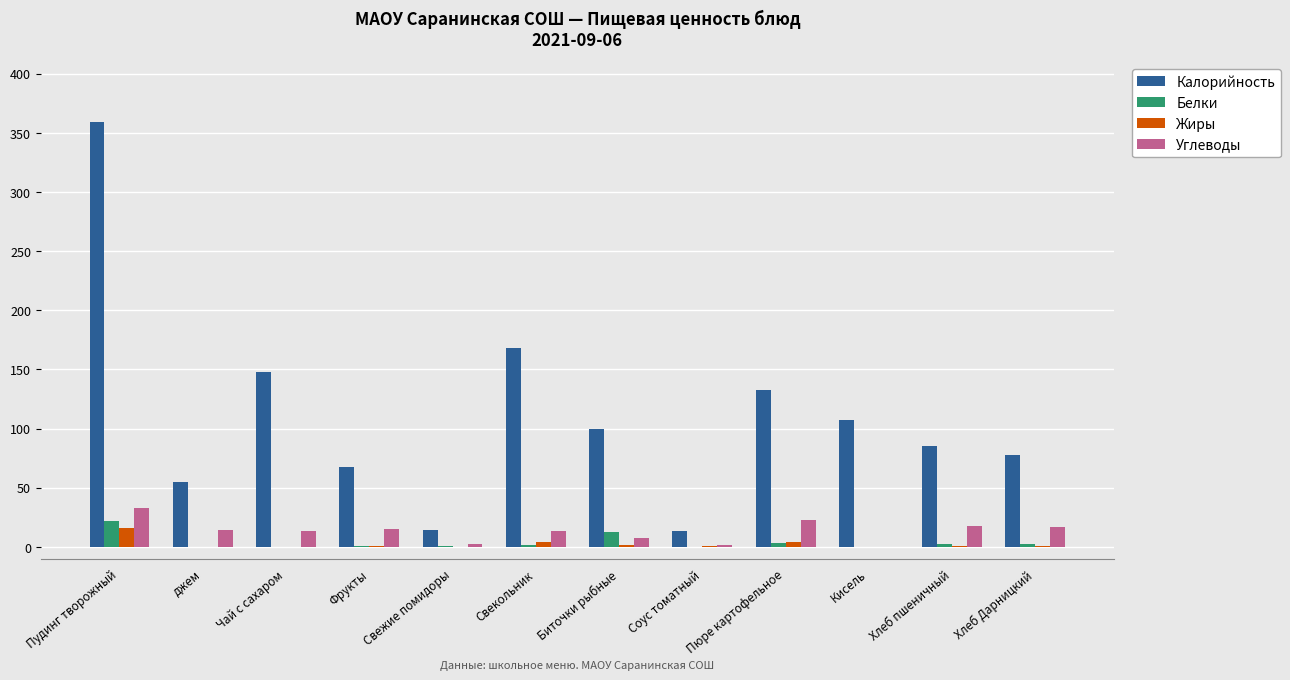

At which category is the sum across all series the highest?

Пудинг творожный